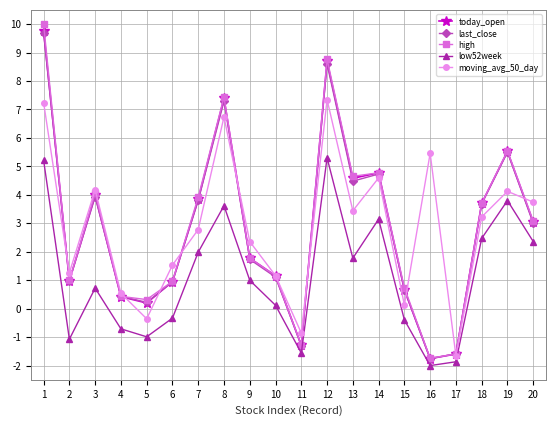

What is the approximate value of moving_avg_50_day at 4?

0.5